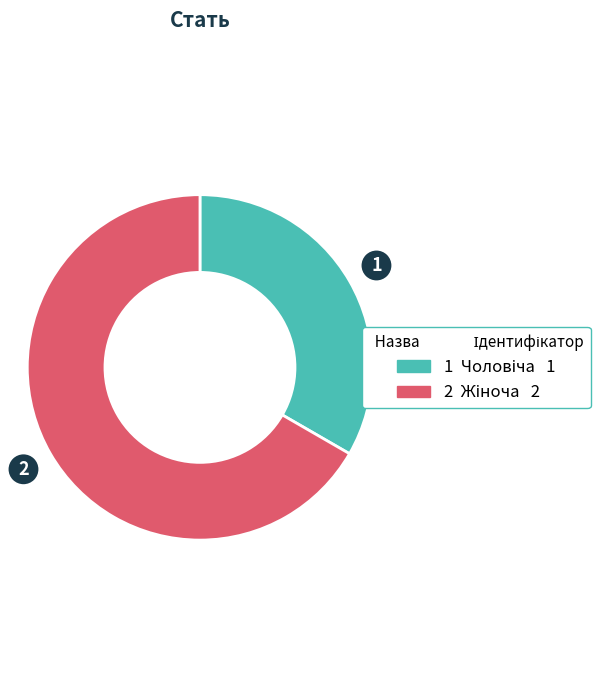

Does any single category account for the majority?

Yes